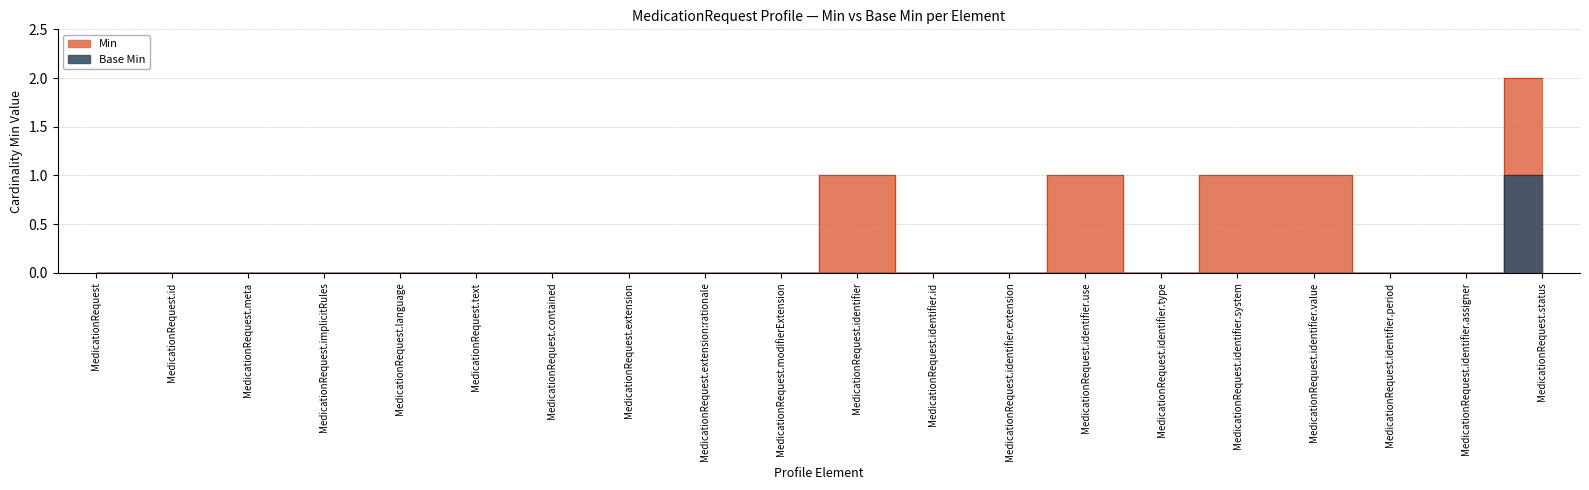

Between MedicationRequest.identifier.period and MedicationRequest.language, which is larger?

MedicationRequest.identifier.period